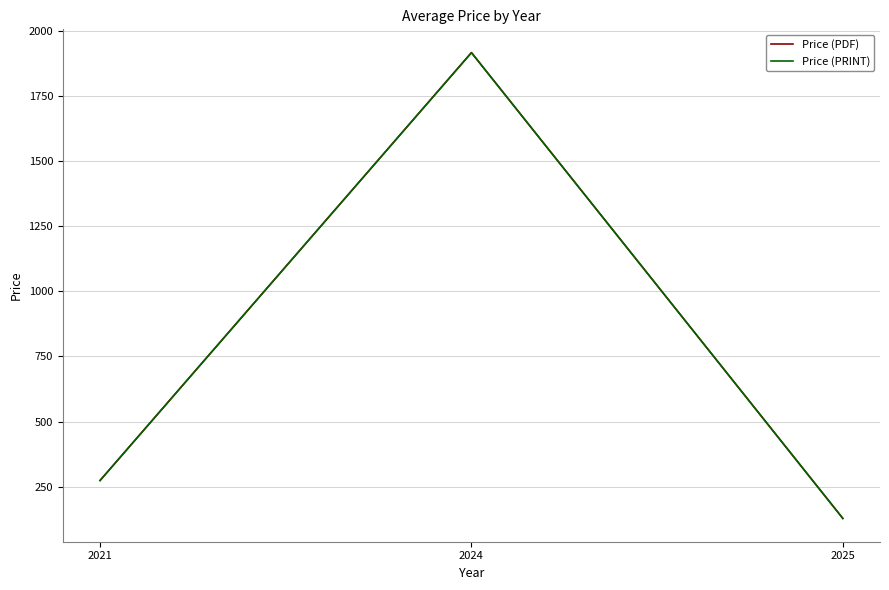

Does the chart have visible grid lines?

Yes